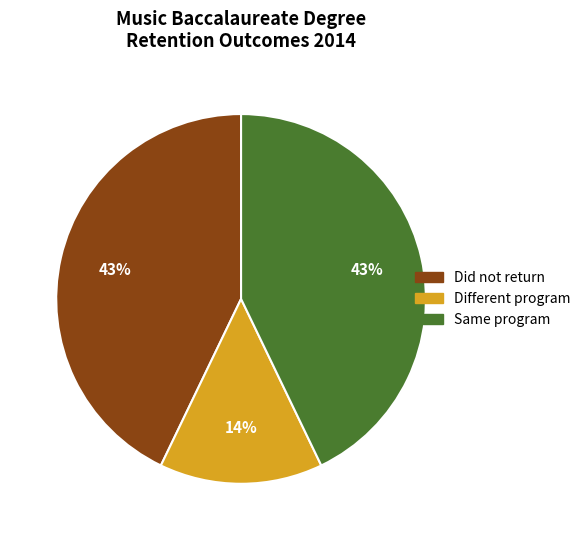

To the nearest percent, what is the difference between the Did not return and Different program slice percentages?

29%